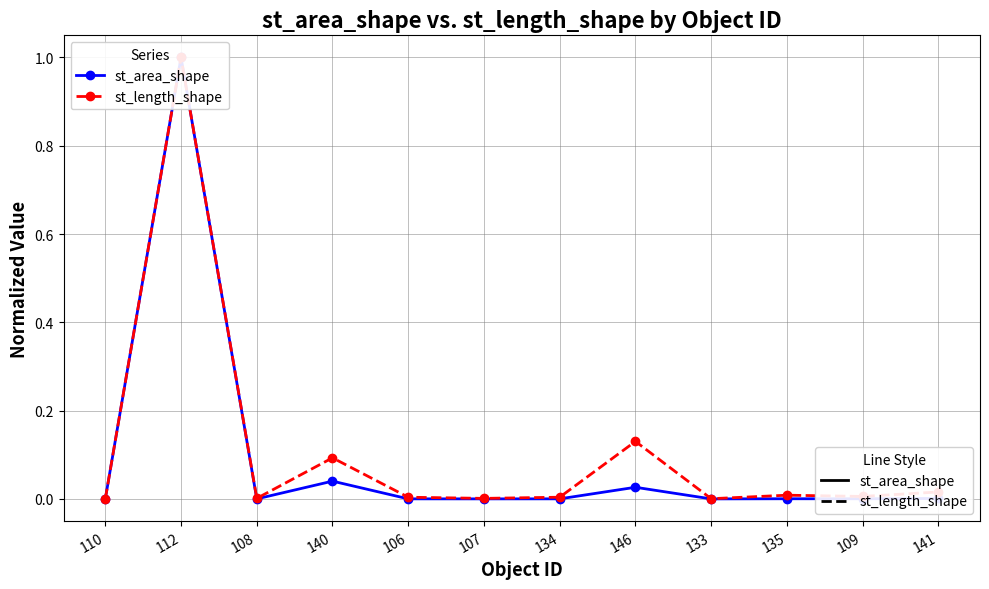

Where is the first local maximum for st_length_shape?

112